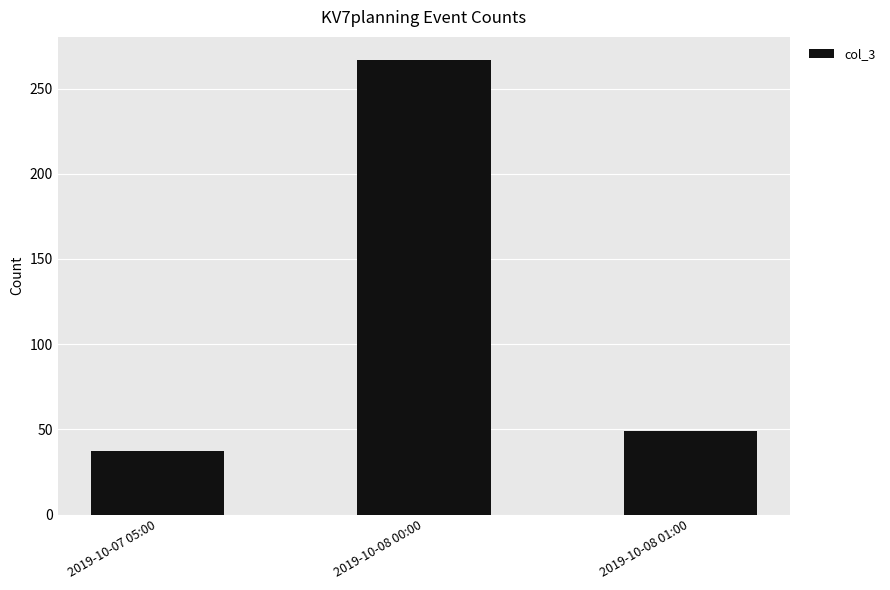

At which label does the data first exceed 49?

2019-10-08 00:00